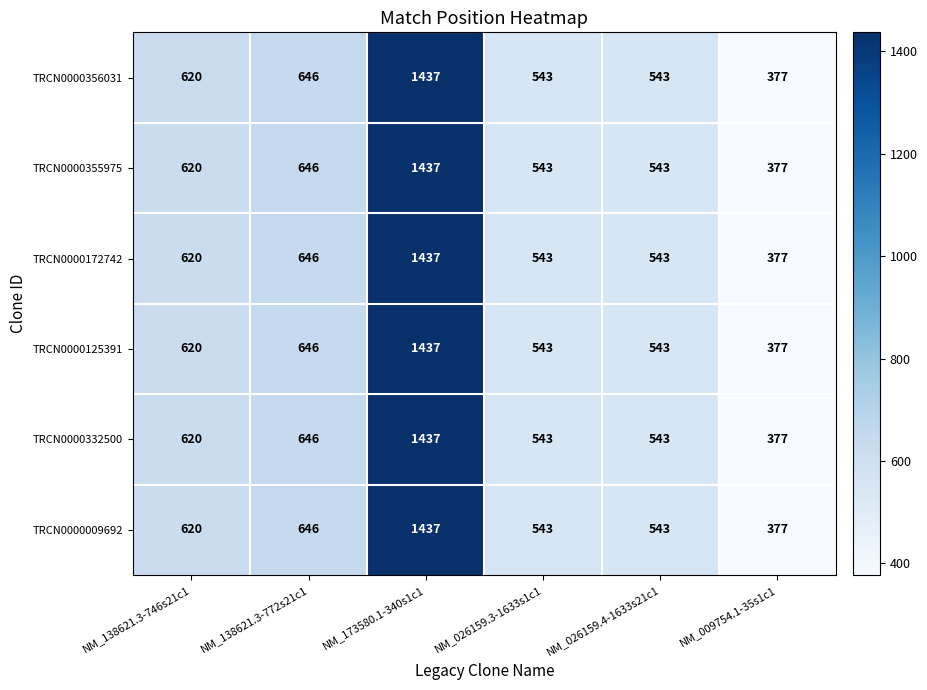

What is the average value of the TRCN0000356031 series?

694